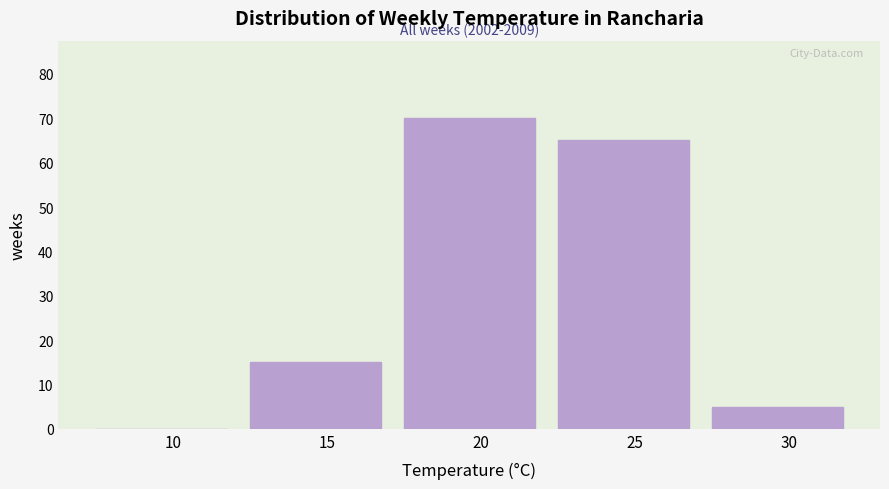

Reading left to right, what are all the values shown in this chart?

10=0	15=15	20=70	25=65	30=5